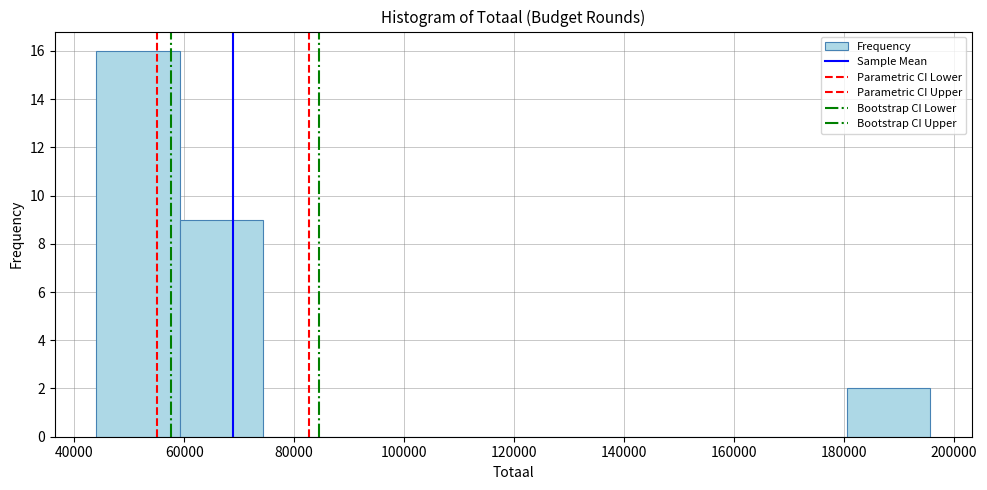

Reading left to right, list every bar in this chart as the range it spans on the x-axis followed by its height. Neither the bar edges nor the heights are printed on the chart, so give them approximately, as read against the axes.

44000 to 60000: 16
60000 to 74000: 9
74000 to 90000: 0
90000 to 104000: 0
104000 to 120000: 0
120000 to 136000: 0
136000 to 150000: 0
150000 to 166000: 0
166000 to 180000: 0
180000 to 196000: 2